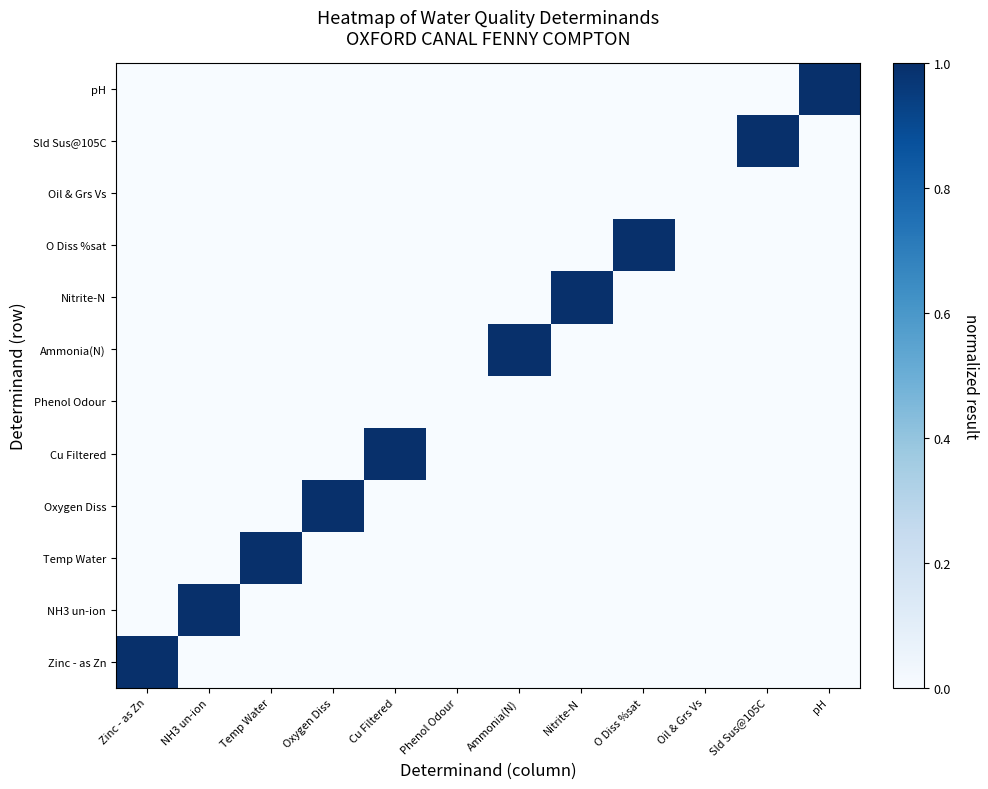

Reading right to left, what are all the values shown in this chart?

Zinc - as Zn: pH=0	Sld Sus@105C=0	Oil & Grs Vs=0	O Diss %sat=0	Nitrite-N=0	Ammonia(N)=0	Phenol Odour=0	Cu Filtered=0	Oxygen Diss=0	Temp Water=0	NH3 un-ion=0	Zinc - as Zn=1
NH3 un-ion: pH=0	Sld Sus@105C=0	Oil & Grs Vs=0	O Diss %sat=0	Nitrite-N=0	Ammonia(N)=0	Phenol Odour=0	Cu Filtered=0	Oxygen Diss=0	Temp Water=0	NH3 un-ion=1	Zinc - as Zn=0
Temp Water: pH=0	Sld Sus@105C=0	Oil & Grs Vs=0	O Diss %sat=0	Nitrite-N=0	Ammonia(N)=0	Phenol Odour=0	Cu Filtered=0	Oxygen Diss=0	Temp Water=1	NH3 un-ion=0	Zinc - as Zn=0
Oxygen Diss: pH=0	Sld Sus@105C=0	Oil & Grs Vs=0	O Diss %sat=0	Nitrite-N=0	Ammonia(N)=0	Phenol Odour=0	Cu Filtered=0	Oxygen Diss=1	Temp Water=0	NH3 un-ion=0	Zinc - as Zn=0
Cu Filtered: pH=0	Sld Sus@105C=0	Oil & Grs Vs=0	O Diss %sat=0	Nitrite-N=0	Ammonia(N)=0	Phenol Odour=0	Cu Filtered=1	Oxygen Diss=0	Temp Water=0	NH3 un-ion=0	Zinc - as Zn=0
Phenol Odour: pH=0	Sld Sus@105C=0	Oil & Grs Vs=0	O Diss %sat=0	Nitrite-N=0	Ammonia(N)=0	Phenol Odour=0	Cu Filtered=0	Oxygen Diss=0	Temp Water=0	NH3 un-ion=0	Zinc - as Zn=0
Ammonia(N): pH=0	Sld Sus@105C=0	Oil & Grs Vs=0	O Diss %sat=0	Nitrite-N=0	Ammonia(N)=1	Phenol Odour=0	Cu Filtered=0	Oxygen Diss=0	Temp Water=0	NH3 un-ion=0	Zinc - as Zn=0
Nitrite-N: pH=0	Sld Sus@105C=0	Oil & Grs Vs=0	O Diss %sat=0	Nitrite-N=1	Ammonia(N)=0	Phenol Odour=0	Cu Filtered=0	Oxygen Diss=0	Temp Water=0	NH3 un-ion=0	Zinc - as Zn=0
O Diss %sat: pH=0	Sld Sus@105C=0	Oil & Grs Vs=0	O Diss %sat=1	Nitrite-N=0	Ammonia(N)=0	Phenol Odour=0	Cu Filtered=0	Oxygen Diss=0	Temp Water=0	NH3 un-ion=0	Zinc - as Zn=0
Oil & Grs Vs: pH=0	Sld Sus@105C=0	Oil & Grs Vs=0	O Diss %sat=0	Nitrite-N=0	Ammonia(N)=0	Phenol Odour=0	Cu Filtered=0	Oxygen Diss=0	Temp Water=0	NH3 un-ion=0	Zinc - as Zn=0
Sld Sus@105C: pH=0	Sld Sus@105C=1	Oil & Grs Vs=0	O Diss %sat=0	Nitrite-N=0	Ammonia(N)=0	Phenol Odour=0	Cu Filtered=0	Oxygen Diss=0	Temp Water=0	NH3 un-ion=0	Zinc - as Zn=0
pH: pH=1	Sld Sus@105C=0	Oil & Grs Vs=0	O Diss %sat=0	Nitrite-N=0	Ammonia(N)=0	Phenol Odour=0	Cu Filtered=0	Oxygen Diss=0	Temp Water=0	NH3 un-ion=0	Zinc - as Zn=0